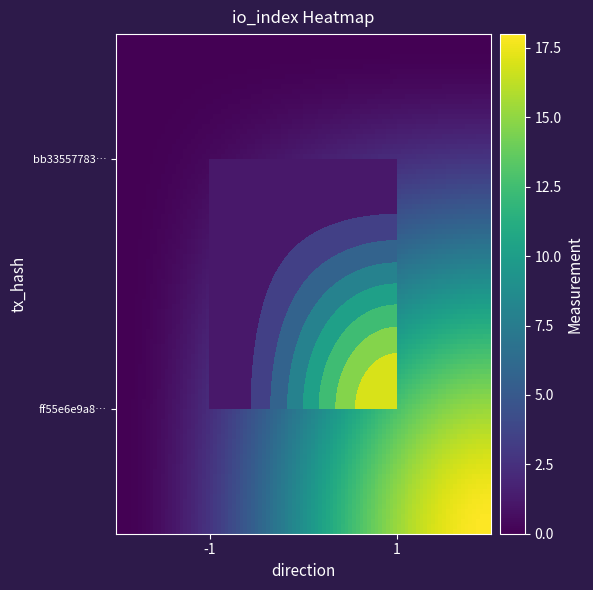

The ff55e6e9a81e19f4f2443122c8b0fc947bcdf7a series shows 18 at 1. True or false?

True